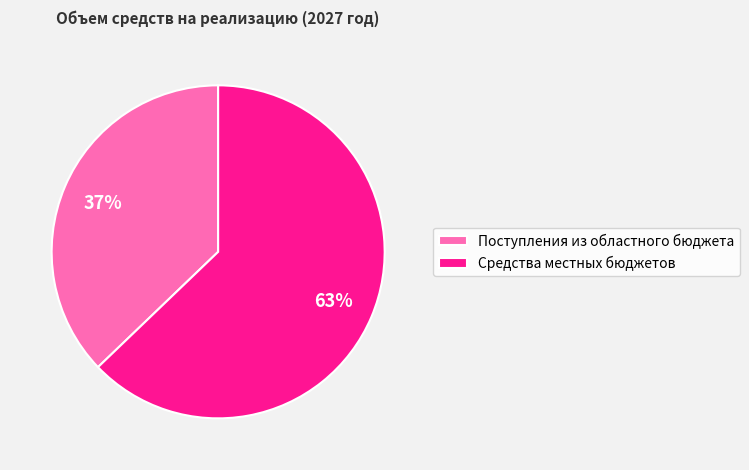

To the nearest percent, what is the average slice percentage?

50%